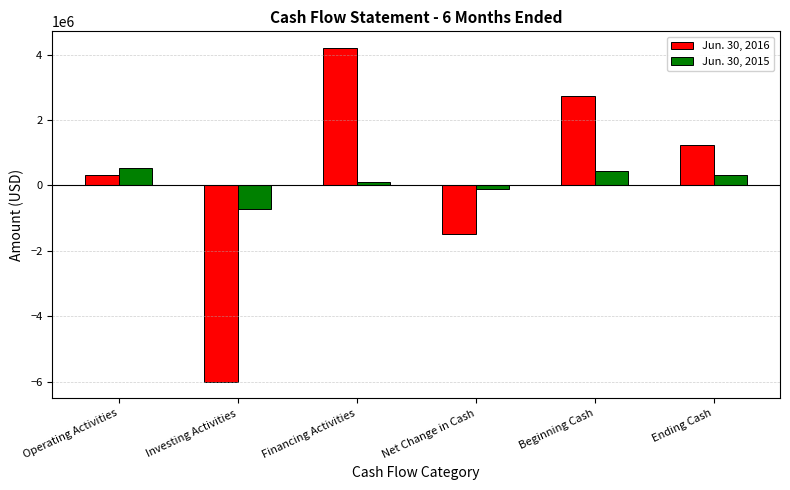

Where is Jun. 30, 2016 nearest to the value -898967?

Net Change in Cash